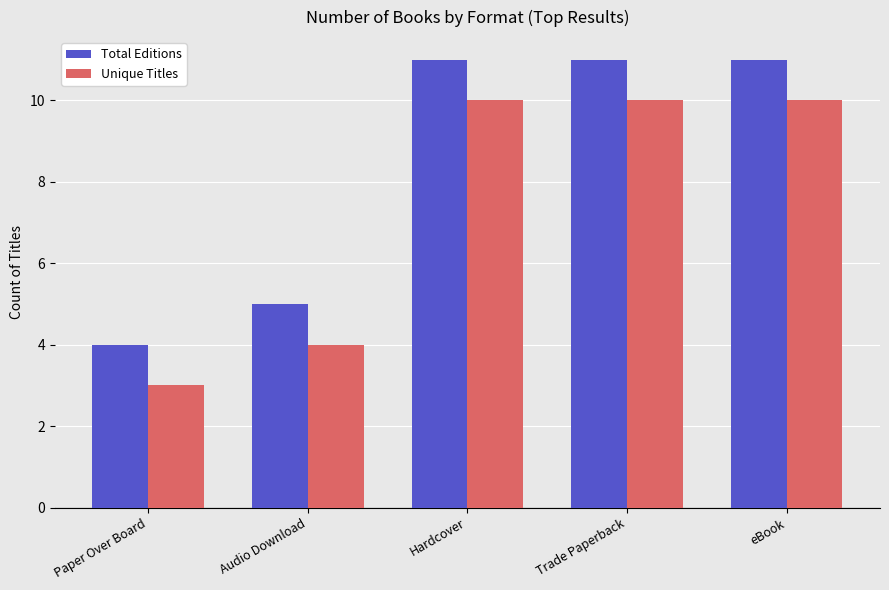

List the series in order of their overall mean, highest first.

Total Editions, Unique Titles